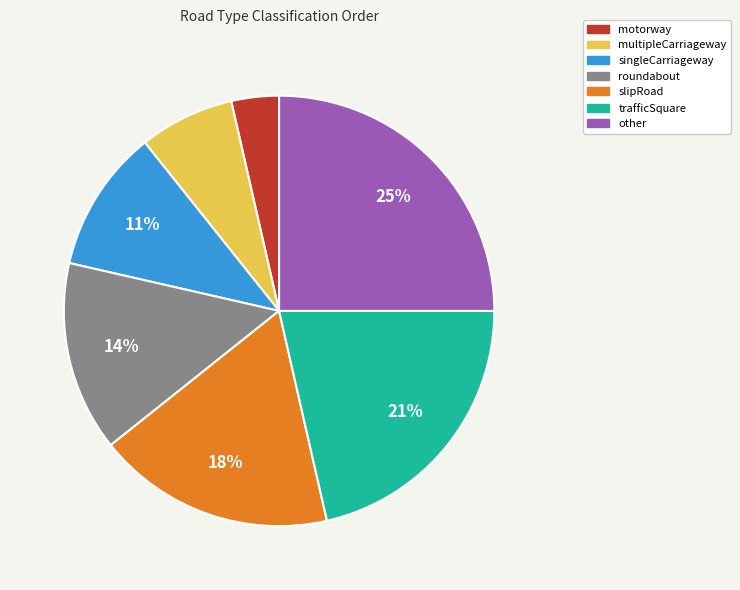

Is there a majority slice in this chart?

No